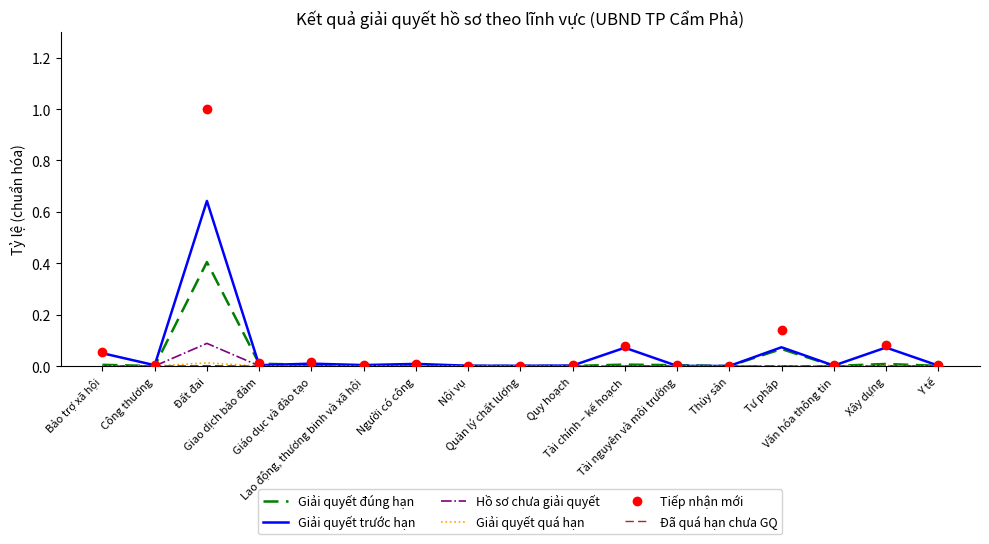

Which series has the widest spread of values?

Tiếp nhận mới